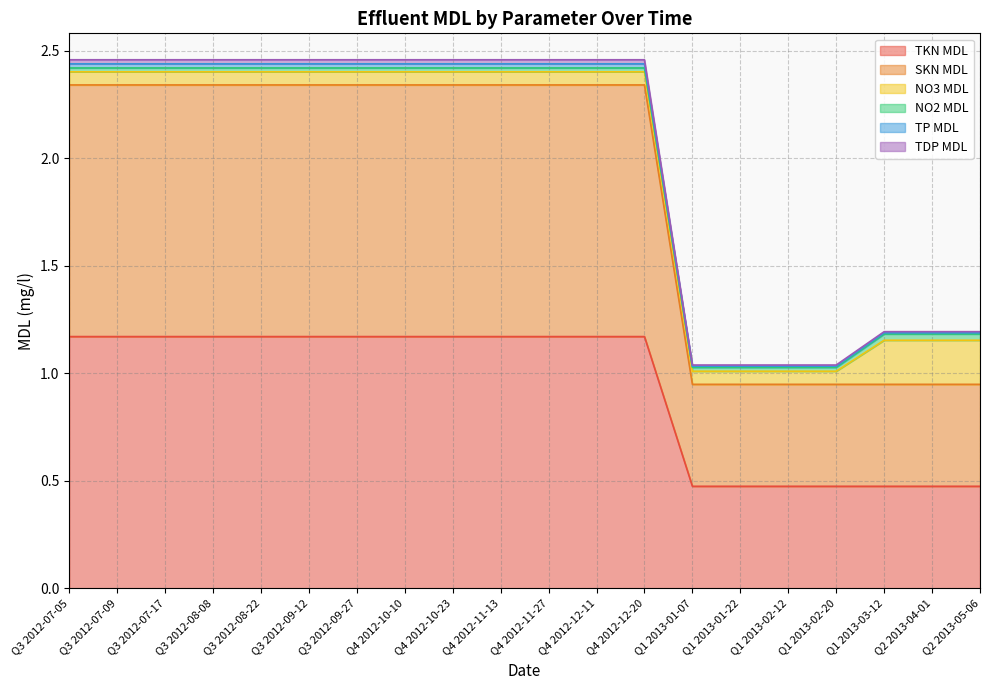

Which category has the highest value across all series?

Q3 2012-07-05